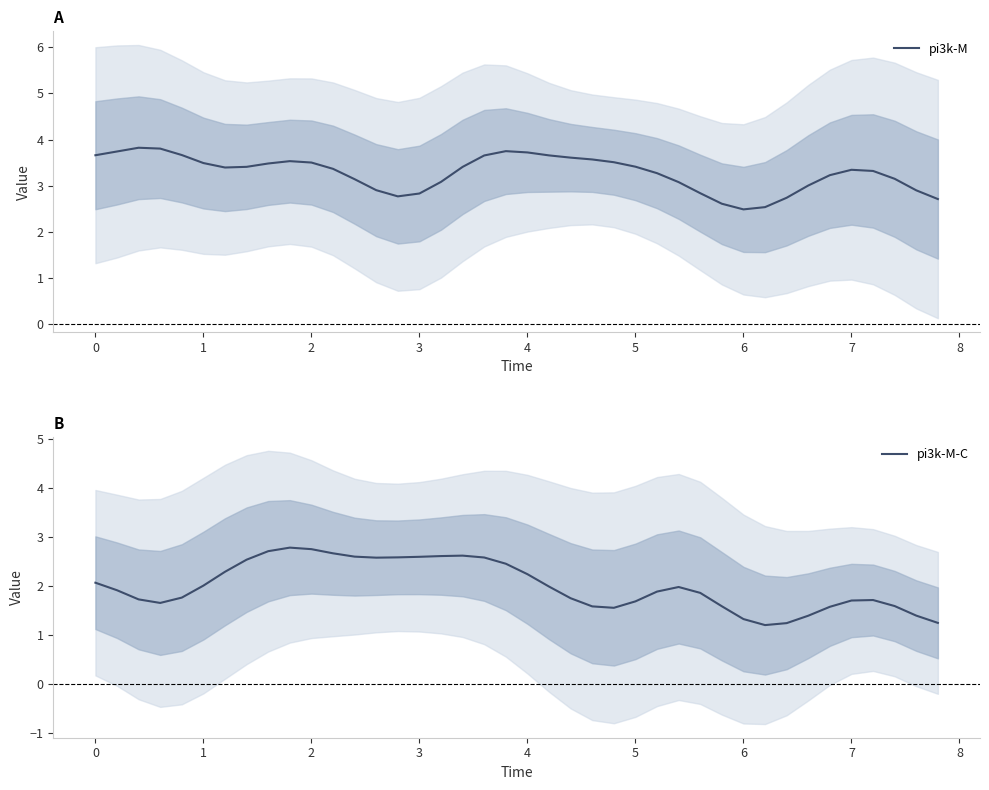

Which series has the largest range (max minus min)?

pi3k-M-C